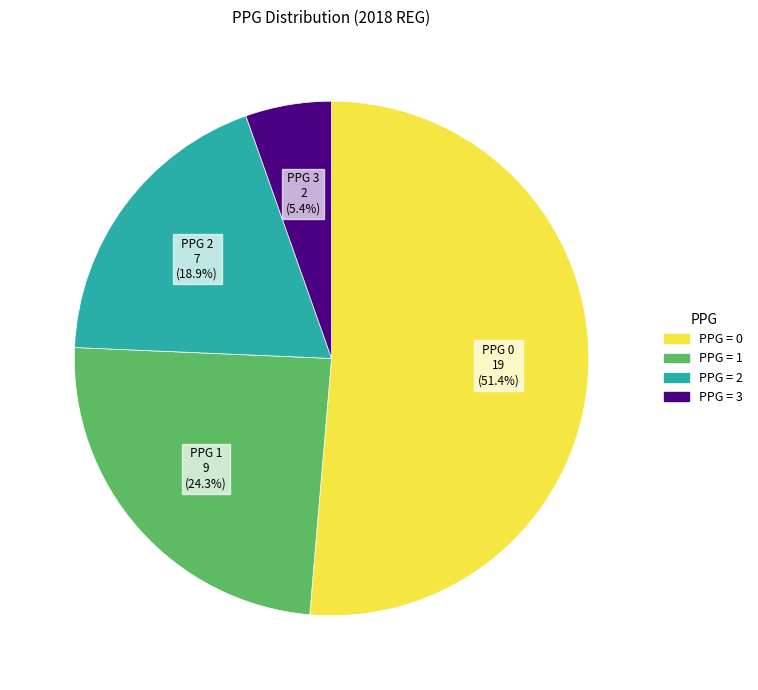

To the nearest percent, what is the average slice percentage?

25%